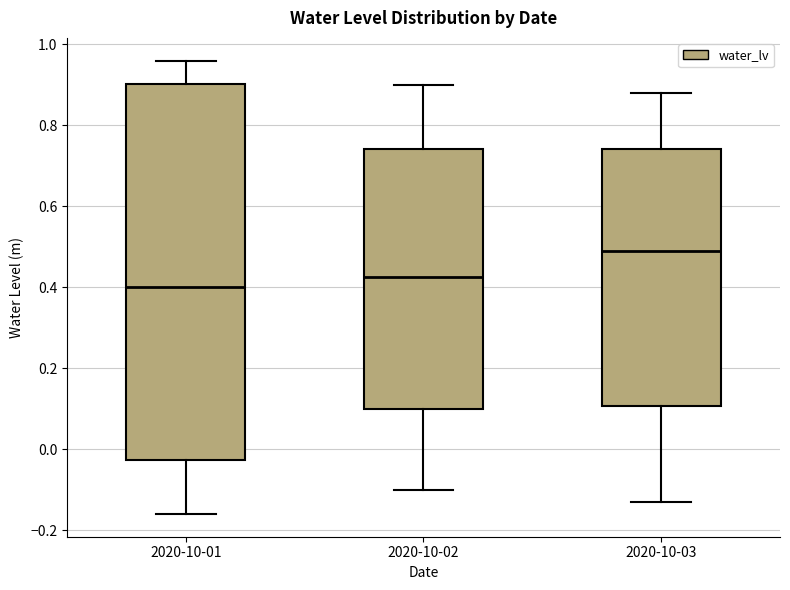

Reading left to right, read every box against the y-axis: the position of its median line, the range the box covers, and the ends of its whiskers. The values are not printed on the chart, so give them approximately, as read against the axis.

2020-10-01: median 0.40, box -0.02 to 0.90, whiskers -0.16 to 0.96
2020-10-02: median 0.42, box 0.10 to 0.74, whiskers -0.10 to 0.90
2020-10-03: median 0.50, box 0.10 to 0.74, whiskers -0.12 to 0.88